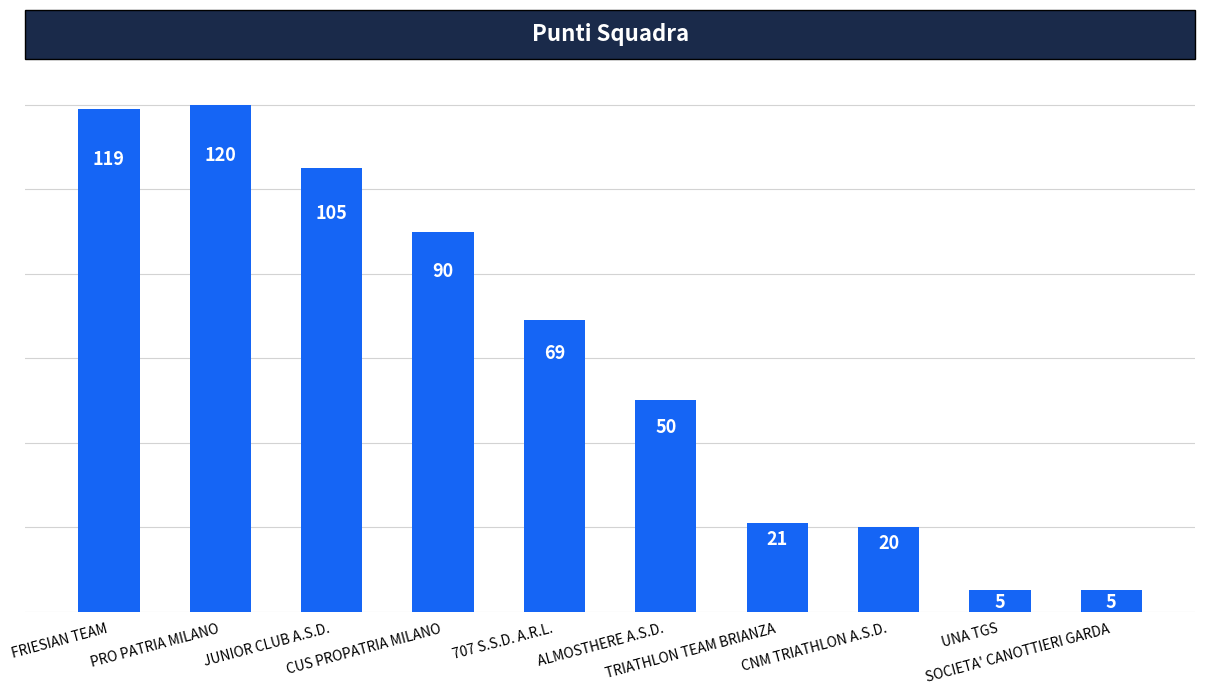

What is the label of the 2nd bar from the right?

UNA TGS